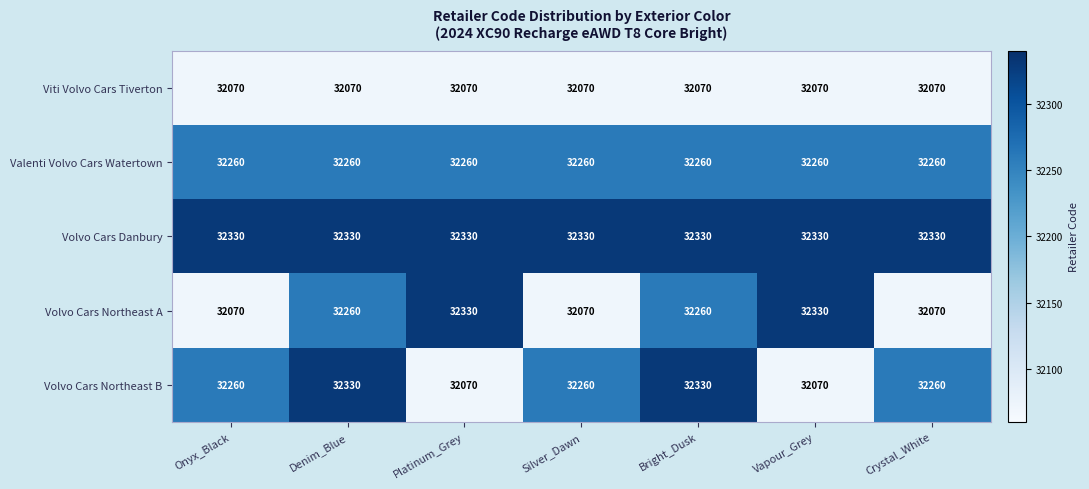

The Volvo Cars Northeast B series shows 45024 at Onyx_Black. True or false?

False